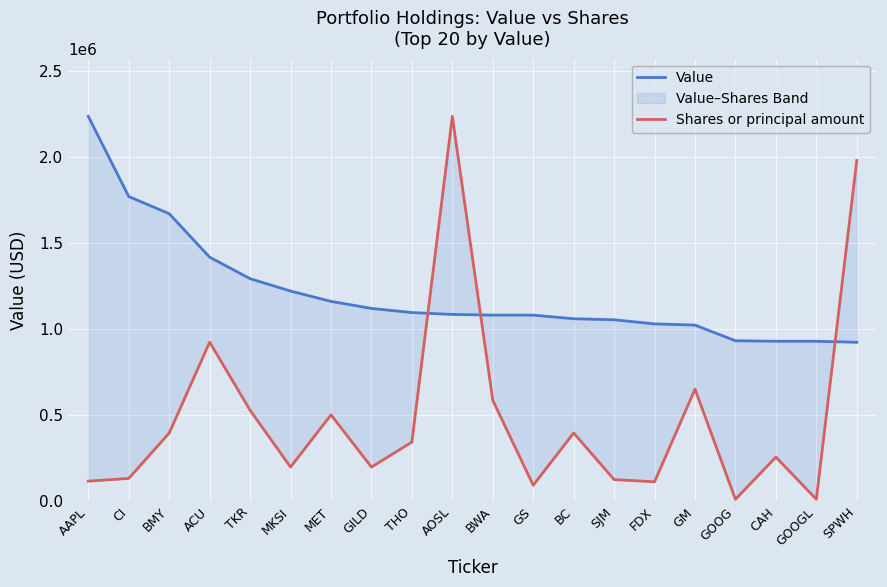

Reading right to left, what are all the values shown in this chart?

Value: SPWH=924000.0	GOOGL=930000.0	CAH=930000.0	GOOG=933000.0	GM=1024000.0	FDX=1031000.0	SJM=1055000.0	BC=1061000.0	GS=1082000.0	BWA=1082000.0	AOSL=1086000.0	THO=1097000.0	GILD=1121000.0	MET=1162000.0	MKSI=1222000.0	TKR=1294000.0	ACU=1419000.0	BMY=1672000.0	CI=1772000.0	AAPL=2238000.0
Shares or principal amount: SPWH=1981700.1	GOOGL=10569.1	CAH=256299.9	GOOG=10595.5	GM=651318.8	FDX=112296.3	SJM=125507.7	BC=396340.0	GS=92479.3	BWA=586583.2	AOSL=2238000.0	THO=343494.7	GILD=198170.0	MET=502030.7	MKSI=198170.0	TKR=528453.4	ACU=924793.4	BMY=396340.0	CI=132113.3	AAPL=116259.7